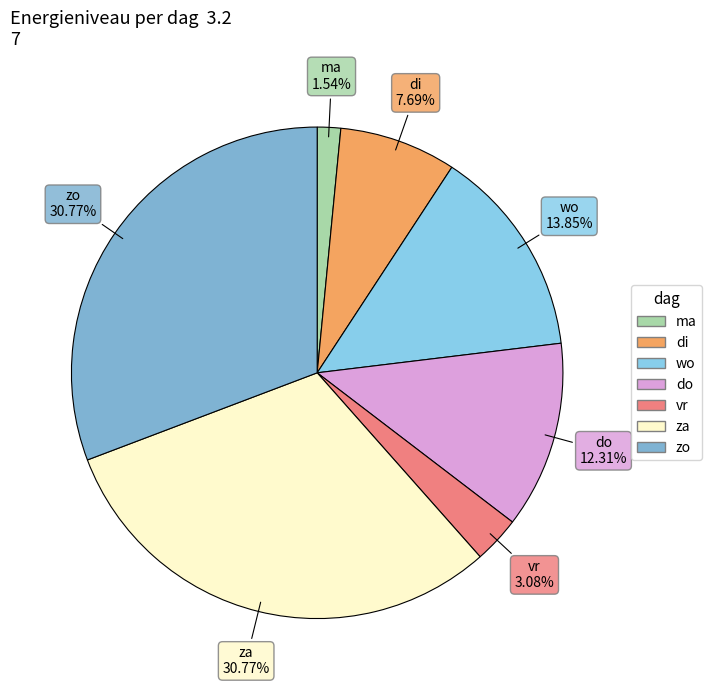

How many segments does this pie chart have?

7